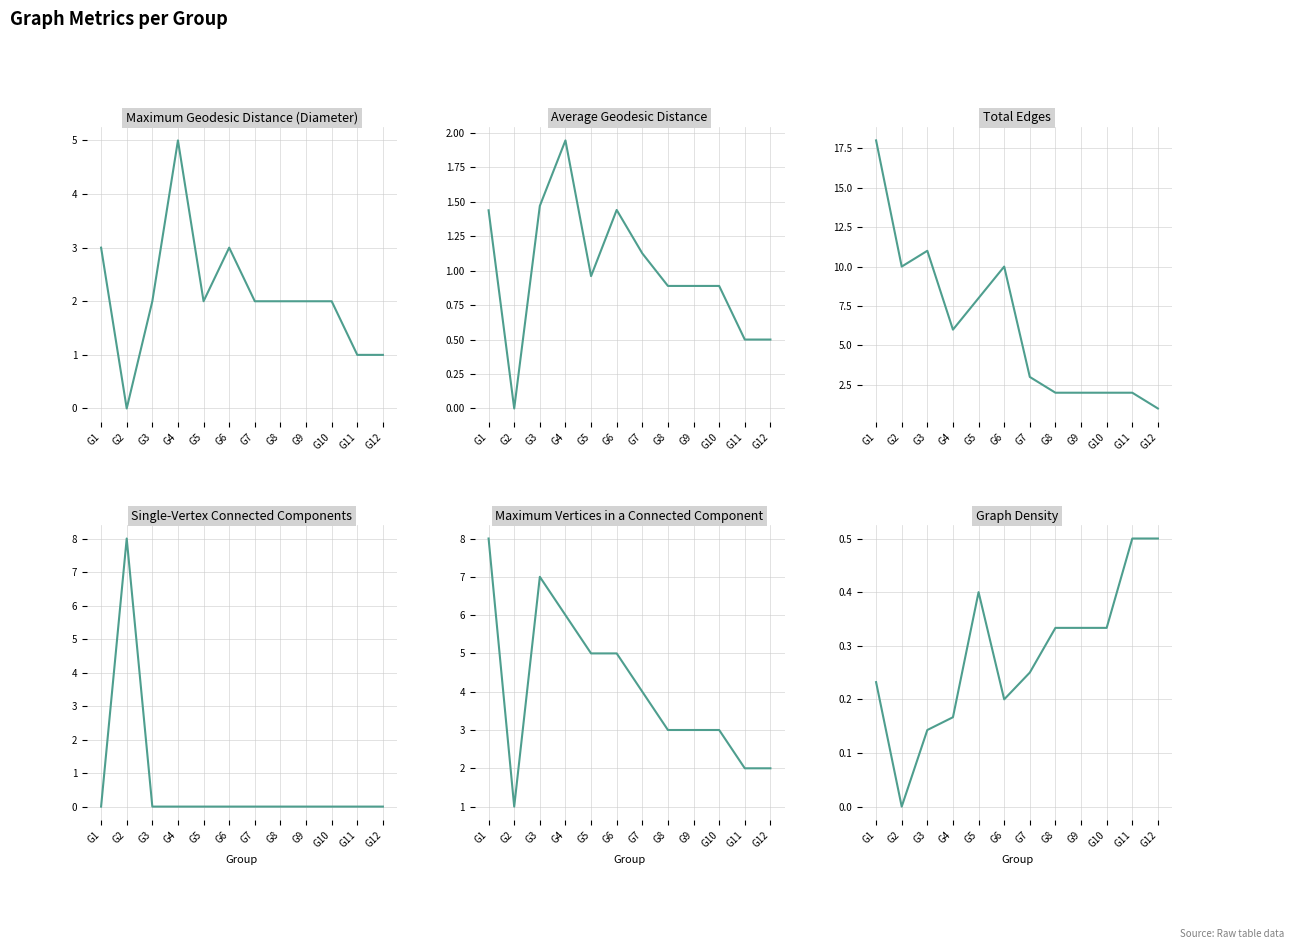

Reading left to right, extract all data points from this chart.

Maximum Geodesic Distance (Diameter): G1=3.0	G2=0.0	G3=2.0	G4=5.0	G5=2.0	G6=3.0	G7=2.0	G8=2.0	G9=2.0	G10=2.0	G11=1.0	G12=1.0
Average Geodesic Distance: G1=1.4	G2=0.0	G3=1.5	G4=1.9	G5=1.0	G6=1.4	G7=1.1	G8=0.9	G9=0.9	G10=0.9	G11=0.5	G12=0.5
Total Edges: G1=18.0	G2=10.0	G3=11.0	G4=6.0	G5=8.0	G6=10.0	G7=3.0	G8=2.0	G9=2.0	G10=2.0	G11=2.0	G12=1.0
Single-Vertex Connected Components: G1=0.0	G2=8.0	G3=0.0	G4=0.0	G5=0.0	G6=0.0	G7=0.0	G8=0.0	G9=0.0	G10=0.0	G11=0.0	G12=0.0
Maximum Vertices in a Connected Component: G1=8.0	G2=1.0	G3=7.0	G4=6.0	G5=5.0	G6=5.0	G7=4.0	G8=3.0	G9=3.0	G10=3.0	G11=2.0	G12=2.0
Graph Density: G1=0.2	G2=0.0	G3=0.1	G4=0.2	G5=0.4	G6=0.2	G7=0.2	G8=0.3	G9=0.3	G10=0.3	G11=0.5	G12=0.5